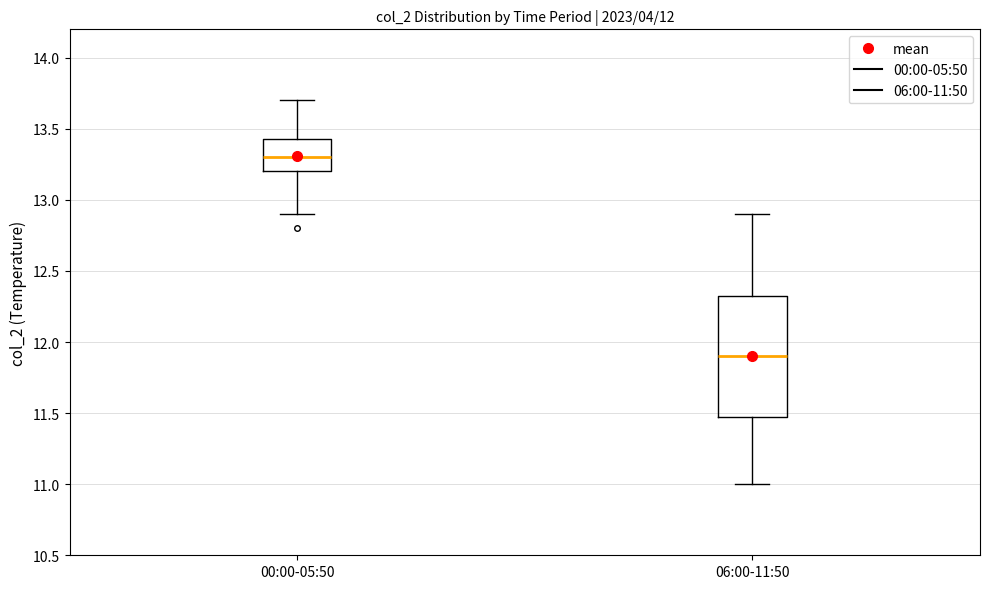

Which box has the lowest median line?

06:00-11:50